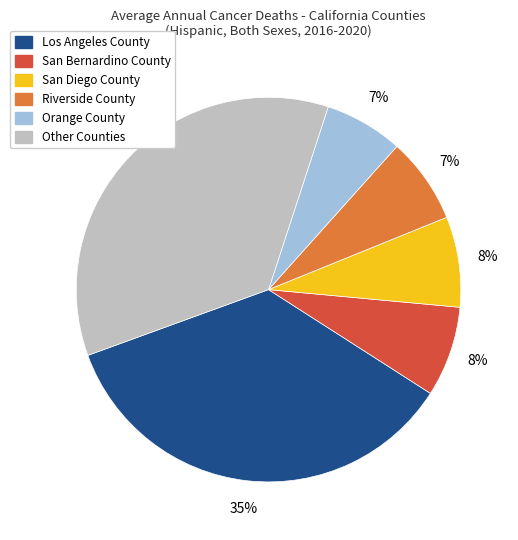

Is there a majority slice in this chart?

No